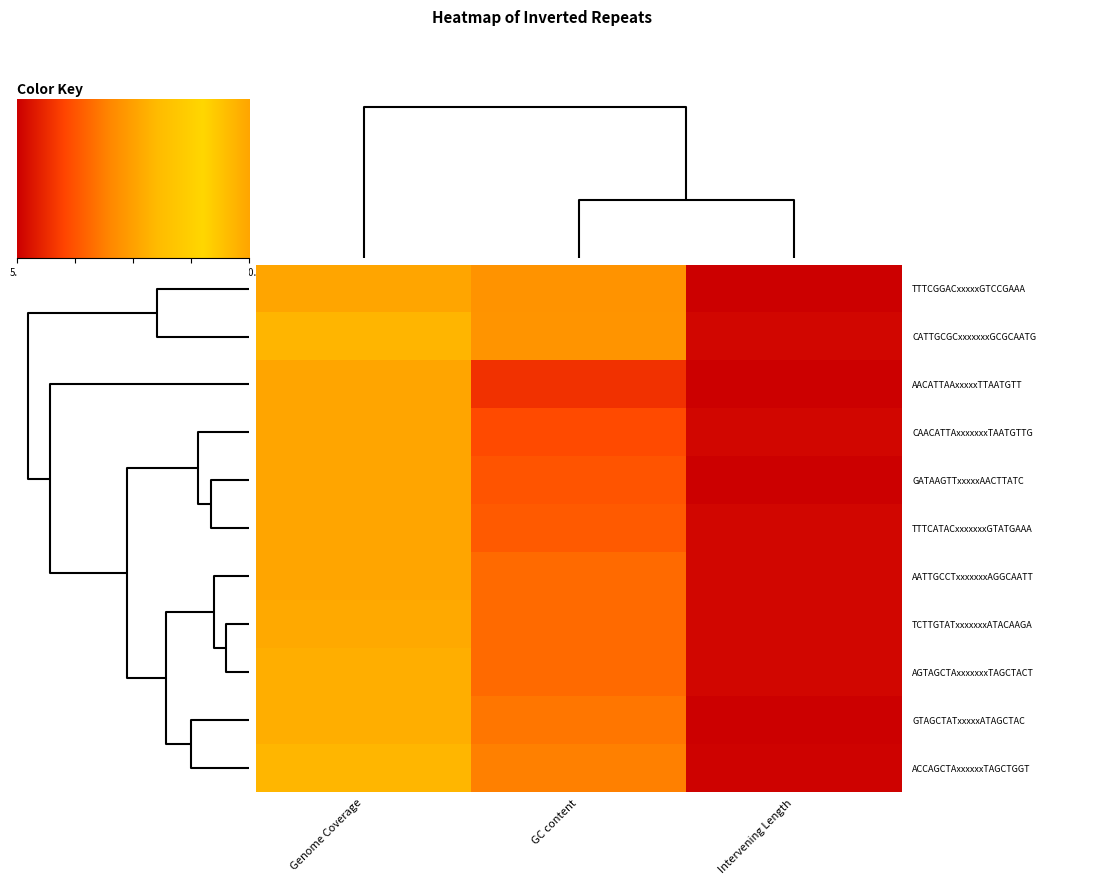

What is the minimum value shown in the chart?

5.0